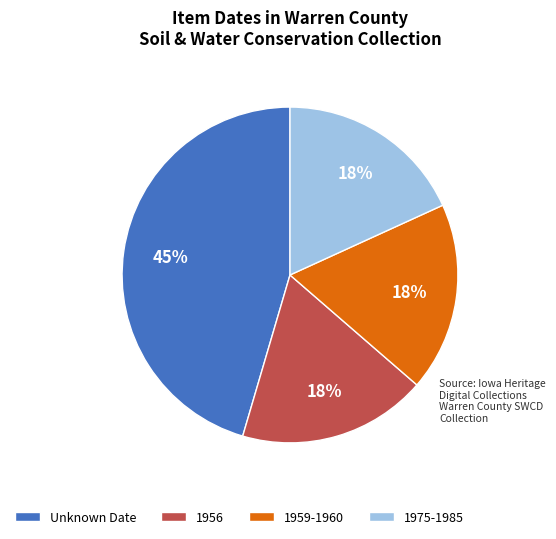

Is there a majority slice in this chart?

No